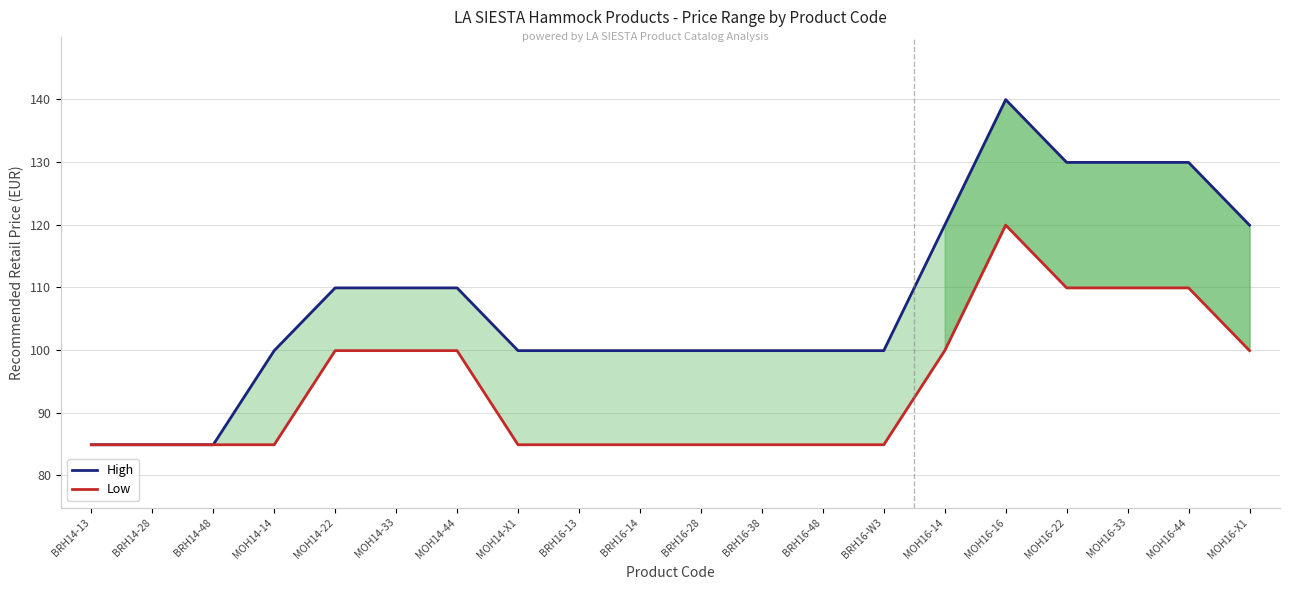

True or false: Low has more than 0 interior local peaks.

True